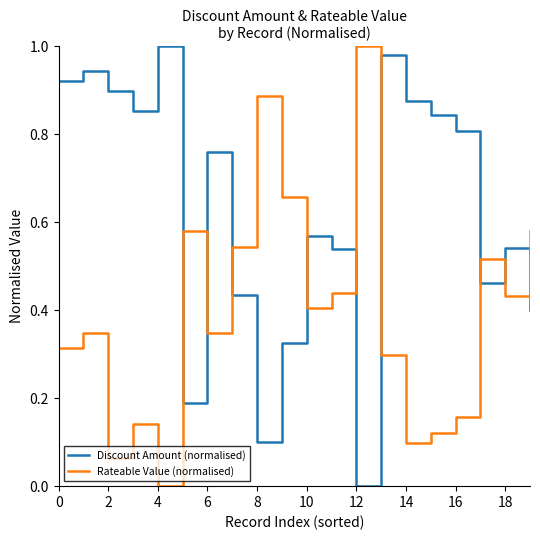

True or false: Discount Amount (normalised) and Rateable Value (normalised) cross at least once.

True